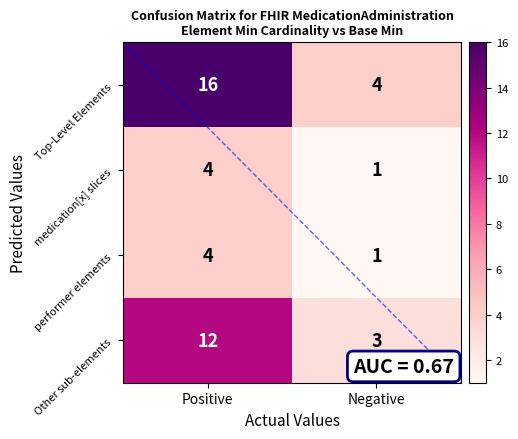

Which series has the largest total across all categories?

Top-Level Elements